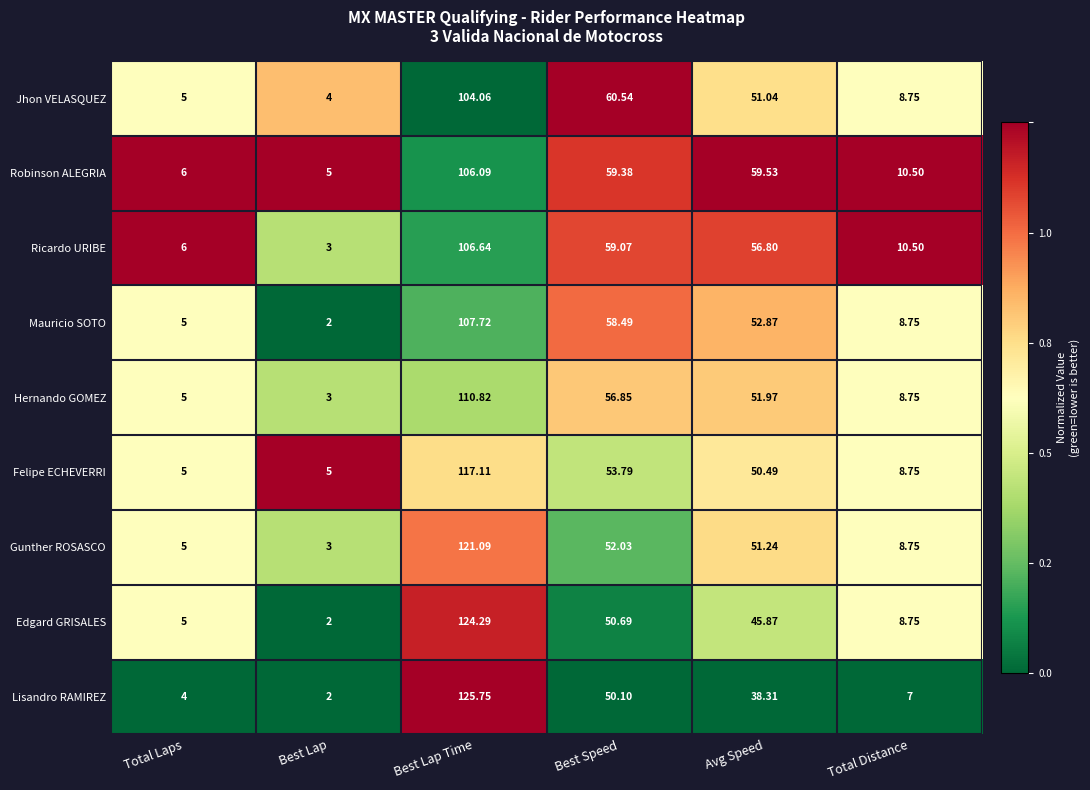

At which label does Lisandro RAMIREZ first exceed 38?

Best Lap Time